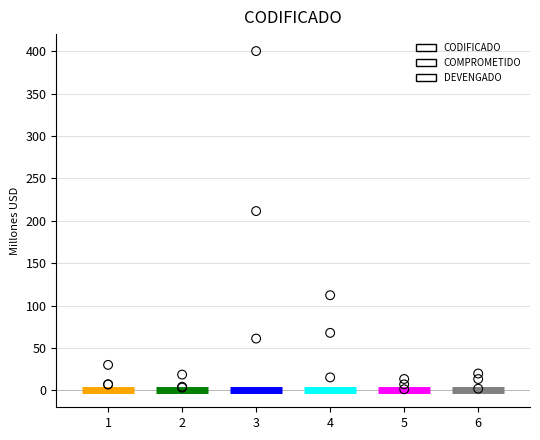

What are all the series names shown in the legend?

CODIFICADO, COMPROMETIDO, DEVENGADO